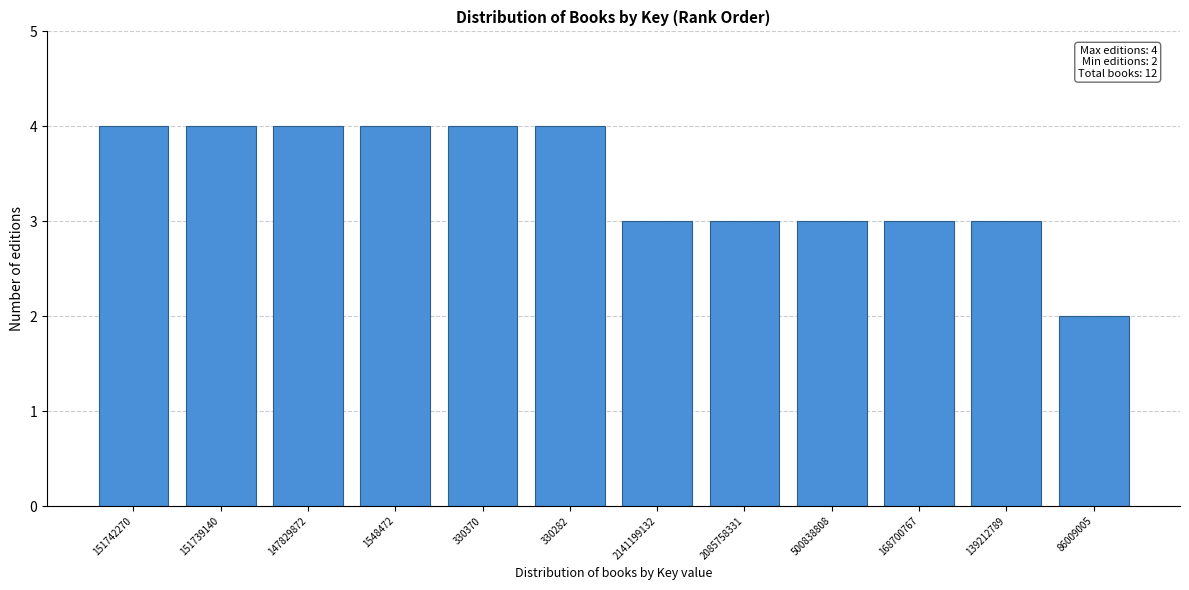

Reading left to right, extract all data points from this chart.

151742270=4	151739140=4	147829872=4	1548472=4	330370=4	330282=4	2141199132=3	2085758331=3	500838808=3	168700767=3	139212789=3	86009005=2